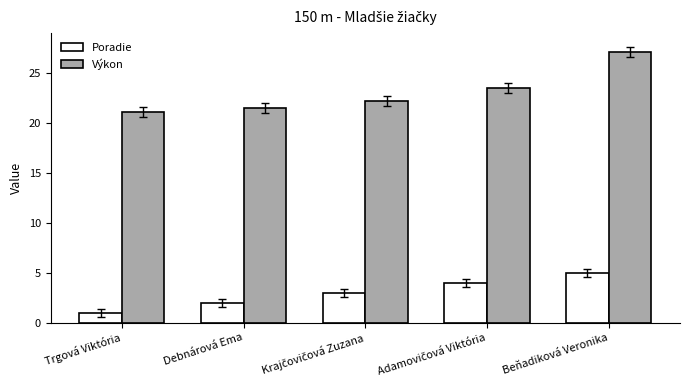

At which category is the sum across all series the highest?

Beňadiková Veronika